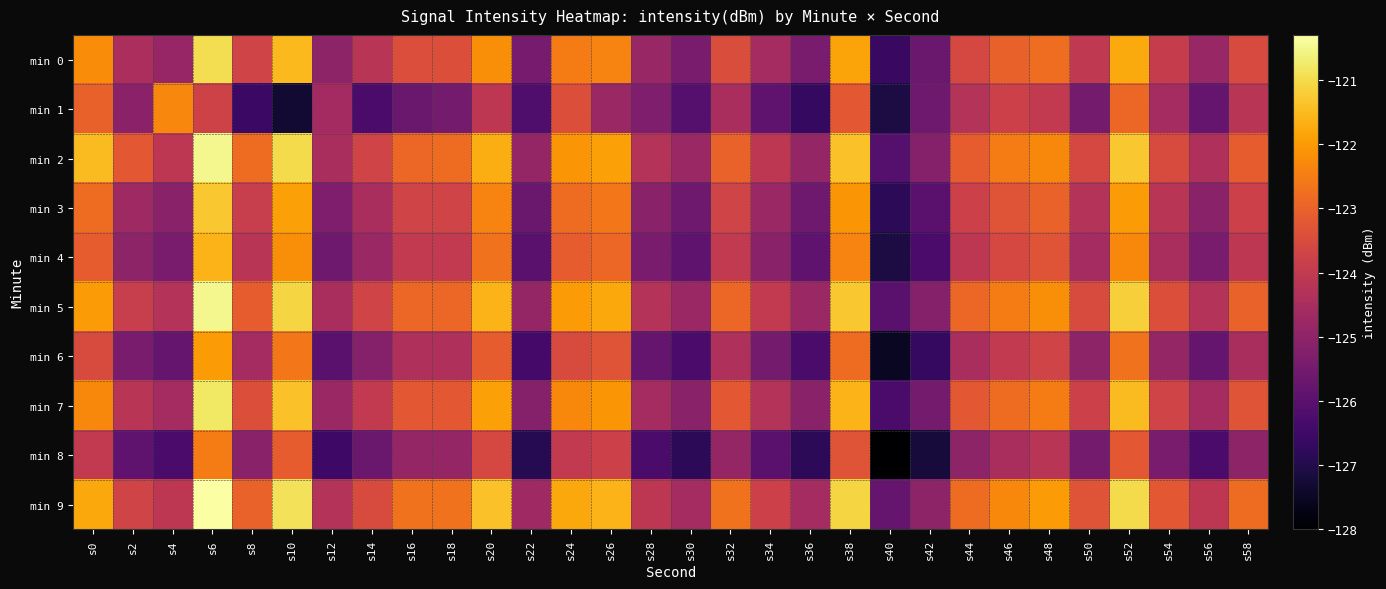

Reading left to right, what are all the values shown in this chart?

min 0: s0=-122.2	s2=-124.5	s4=-124.9	s6=-120.9	s8=-123.7	s10=-121.5	s12=-125.0	s14=-124.2	s16=-123.5	s18=-123.4	s20=-122.2	s22=-125.4	s24=-122.5	s26=-122.4	s28=-124.8	s30=-125.4	s32=-123.5	s34=-124.6	s36=-125.4	s38=-121.9	s40=-126.6	s42=-125.7	s44=-123.6	s46=-123.0	s48=-122.8	s50=-124.0	s52=-121.8	s54=-123.9	s56=-124.8	s58=-123.5
min 1: s0=-123.0	s2=-125.1	s4=-122.3	s6=-123.7	s8=-126.6	s10=-127.3	s12=-124.6	s14=-126.3	s16=-125.7	s18=-125.5	s20=-124.1	s22=-126.2	s24=-123.4	s26=-124.8	s28=-125.3	s30=-126.1	s32=-124.5	s34=-125.9	s36=-126.7	s38=-123.2	s40=-127.1	s42=-125.6	s44=-124.3	s46=-123.8	s48=-124.0	s50=-125.5	s52=-122.9	s54=-124.6	s56=-125.8	s58=-124.2
min 2: s0=-121.5	s2=-123.2	s4=-124.1	s6=-120.5	s8=-122.8	s10=-121.0	s12=-124.5	s14=-123.7	s16=-122.9	s18=-122.8	s20=-121.7	s22=-124.9	s24=-122.1	s26=-121.9	s28=-124.3	s30=-124.8	s32=-123.0	s34=-124.1	s36=-124.9	s38=-121.4	s40=-126.1	s42=-125.2	s44=-123.1	s46=-122.5	s48=-122.3	s50=-123.6	s52=-121.3	s54=-123.5	s56=-124.4	s58=-123.1
min 3: s0=-122.8	s2=-124.7	s4=-125.1	s6=-121.3	s8=-123.9	s10=-121.9	s12=-125.3	s14=-124.5	s16=-123.7	s18=-123.7	s20=-122.4	s22=-125.7	s24=-122.8	s26=-122.6	s28=-125.1	s30=-125.6	s32=-123.7	s34=-124.8	s36=-125.6	s38=-122.1	s40=-126.8	s42=-126.0	s44=-123.8	s46=-123.3	s48=-123.0	s50=-124.3	s52=-122.0	s54=-124.2	s56=-125.1	s58=-123.8
min 4: s0=-123.1	s2=-125.0	s4=-125.4	s6=-121.6	s8=-124.2	s10=-122.2	s12=-125.6	s14=-124.8	s16=-124.0	s18=-124.0	s20=-122.7	s22=-126.0	s24=-123.1	s26=-122.9	s28=-125.4	s30=-125.9	s32=-124.0	s34=-125.1	s36=-125.9	s38=-122.4	s40=-127.1	s42=-126.3	s44=-124.1	s46=-123.6	s48=-123.3	s50=-124.6	s52=-122.3	s54=-124.5	s56=-125.4	s58=-124.1
min 5: s0=-122.0	s2=-123.9	s4=-124.3	s6=-120.5	s8=-123.1	s10=-121.1	s12=-124.5	s14=-123.7	s16=-122.9	s18=-122.9	s20=-121.6	s22=-124.9	s24=-122.0	s26=-121.8	s28=-124.3	s30=-124.8	s32=-122.9	s34=-124.0	s36=-124.8	s38=-121.3	s40=-126.0	s42=-125.2	s44=-122.9	s46=-122.5	s48=-122.2	s50=-123.5	s52=-121.2	s54=-123.4	s56=-124.3	s58=-123.0
min 6: s0=-123.5	s2=-125.4	s4=-125.8	s6=-122.0	s8=-124.6	s10=-122.6	s12=-126.0	s14=-125.2	s16=-124.4	s18=-124.4	s20=-123.1	s22=-126.4	s24=-123.5	s26=-123.3	s28=-125.8	s30=-126.3	s32=-124.4	s34=-125.5	s36=-126.3	s38=-122.8	s40=-127.5	s42=-126.7	s44=-124.5	s46=-124.0	s48=-123.7	s50=-125.0	s52=-122.7	s54=-124.9	s56=-125.8	s58=-124.5
min 7: s0=-122.3	s2=-124.2	s4=-124.6	s6=-120.8	s8=-123.4	s10=-121.4	s12=-124.8	s14=-124.0	s16=-123.2	s18=-123.2	s20=-121.9	s22=-125.2	s24=-122.3	s26=-122.1	s28=-124.6	s30=-125.1	s32=-123.2	s34=-124.3	s36=-125.1	s38=-121.6	s40=-126.3	s42=-125.5	s44=-123.2	s46=-122.8	s48=-122.5	s50=-123.8	s52=-121.5	s54=-123.7	s56=-124.6	s58=-123.3
min 8: s0=-124.0	s2=-125.9	s4=-126.3	s6=-122.5	s8=-125.1	s10=-123.1	s12=-126.5	s14=-125.7	s16=-124.9	s18=-124.9	s20=-123.6	s22=-126.9	s24=-124.0	s26=-123.8	s28=-126.3	s30=-126.8	s32=-124.9	s34=-126.0	s36=-126.8	s38=-123.3	s40=-128.0	s42=-127.2	s44=-125.0	s46=-124.5	s48=-124.2	s50=-125.5	s52=-123.2	s54=-125.4	s56=-126.3	s58=-125.0
min 9: s0=-121.8	s2=-123.7	s4=-124.1	s6=-120.3	s8=-123.0	s10=-120.9	s12=-124.3	s14=-123.5	s16=-122.7	s18=-122.7	s20=-121.4	s22=-124.7	s24=-121.8	s26=-121.6	s28=-124.1	s30=-124.6	s32=-122.7	s34=-123.8	s36=-124.6	s38=-121.1	s40=-125.8	s42=-125.0	s44=-122.8	s46=-122.3	s48=-122.0	s50=-123.3	s52=-121.0	s54=-123.2	s56=-124.1	s58=-122.8